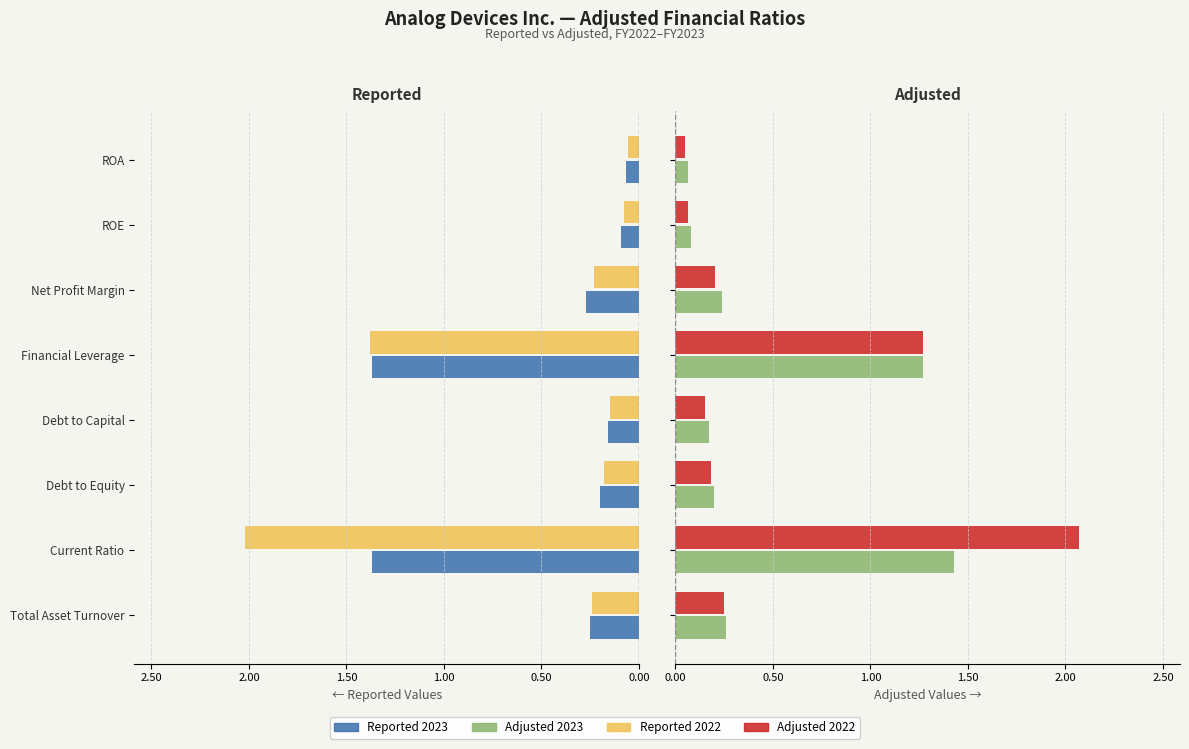

True or false: Adjusted 2022 has a value of 1.8 at Financial Leverage.

False